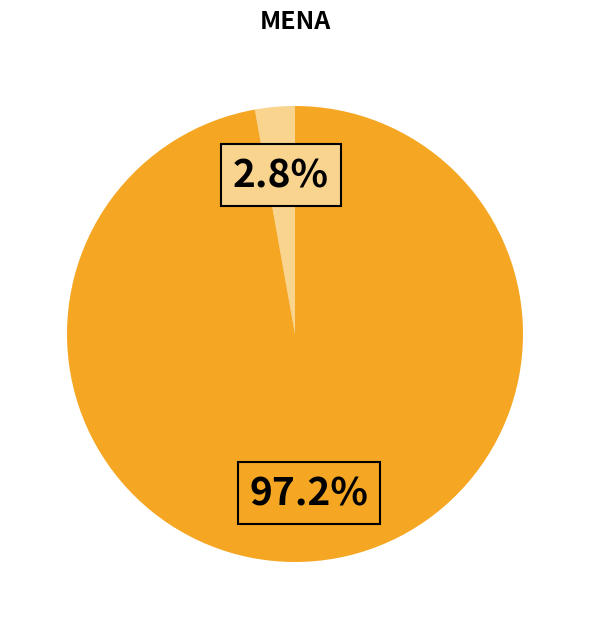

Is there any slice that represents more than half of the pie?

Yes